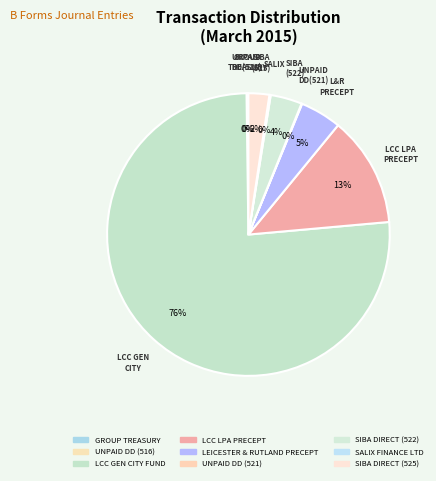

What percentage do UNPAID DD (521) and GROUP TREASURY together represent?

0.2%